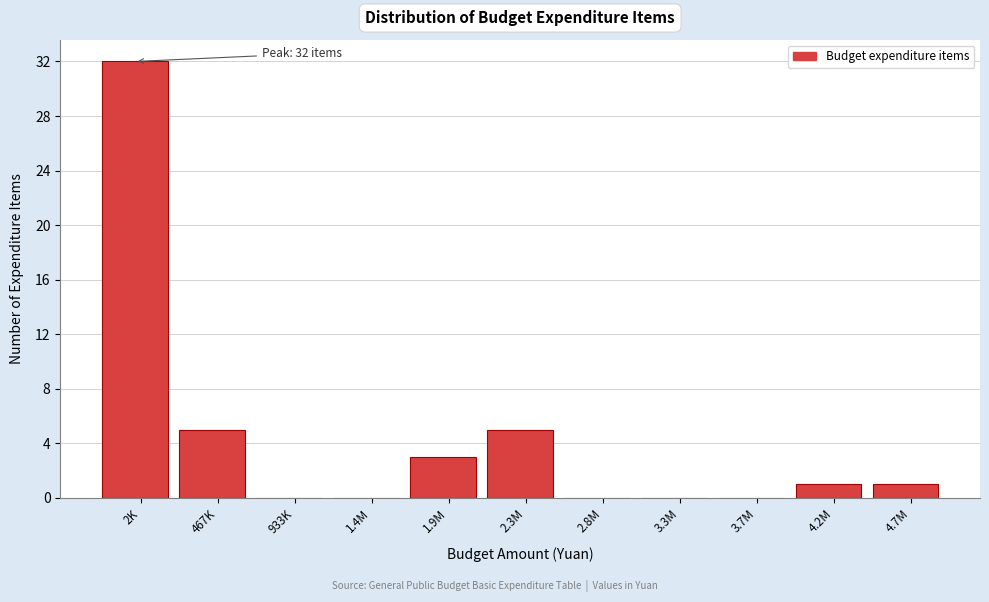

Reading right to left, list all the values displayed in this chart.

4.7M=1	4.2M=1	3.7M=0	3.3M=0	2.8M=0	2.3M=5	1.9M=3	1.4M=0	933K=0	467K=5	2K=32